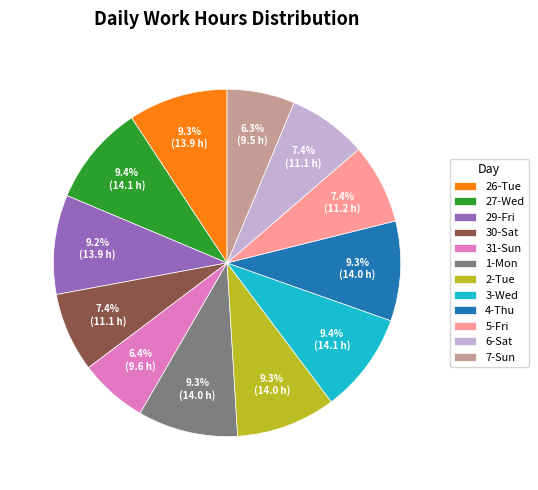

To the nearest percent, what portion does 4-Thu represent?

9%